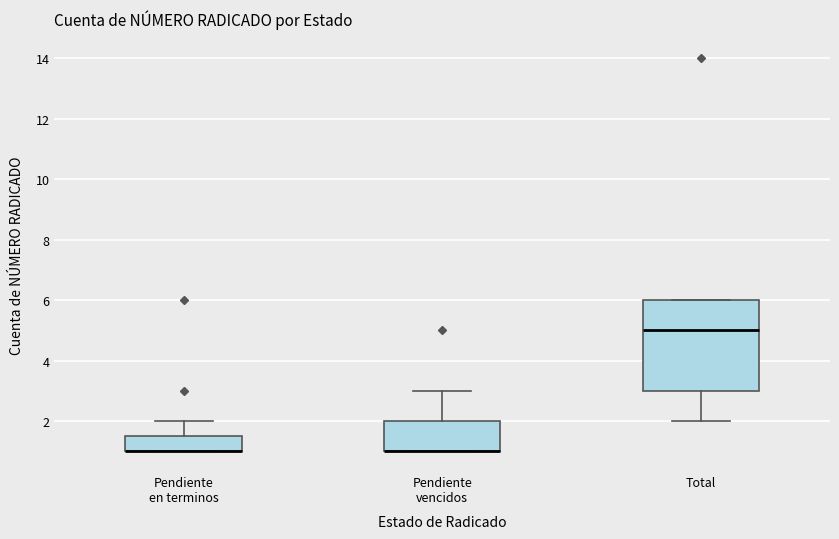

Where is the lower edge of the box for Total on the y-axis? The values are not printed on the chart, so give them approximately, as read against the axis.

3.0